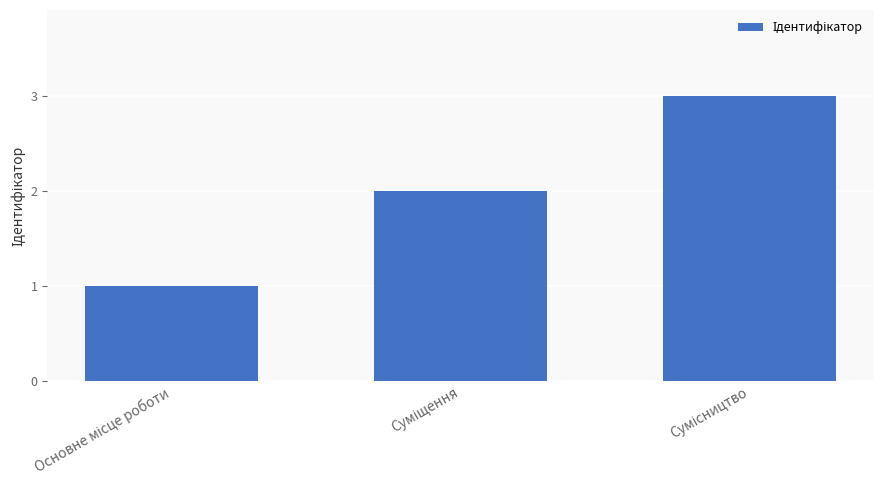

What is the value of the 2nd bar from the left?

2